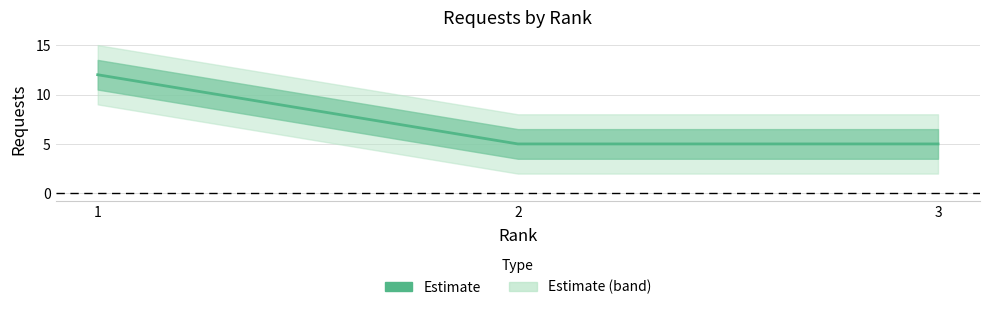

The value at 1 is 12. True or false?

True